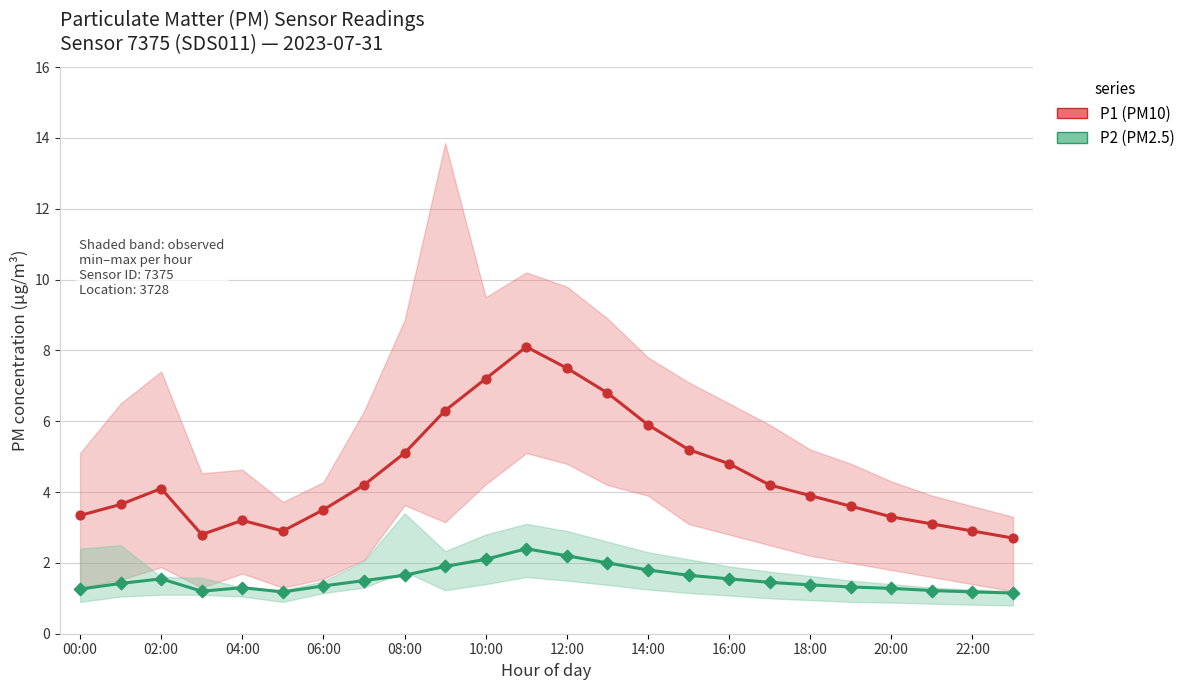

Which series contains the lowest Y value?

P2 (PM2.5)